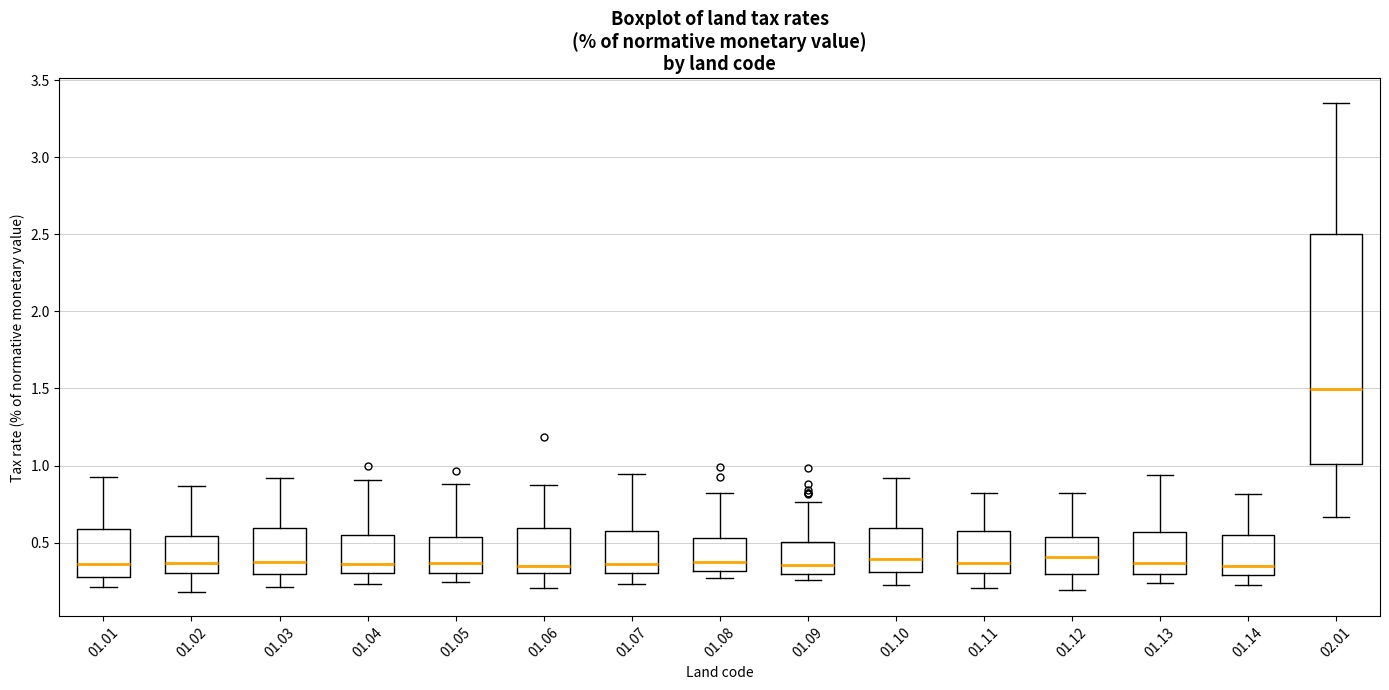

Comparing the boxes themselves (not the whiskers), which one is the tallest?

02.01